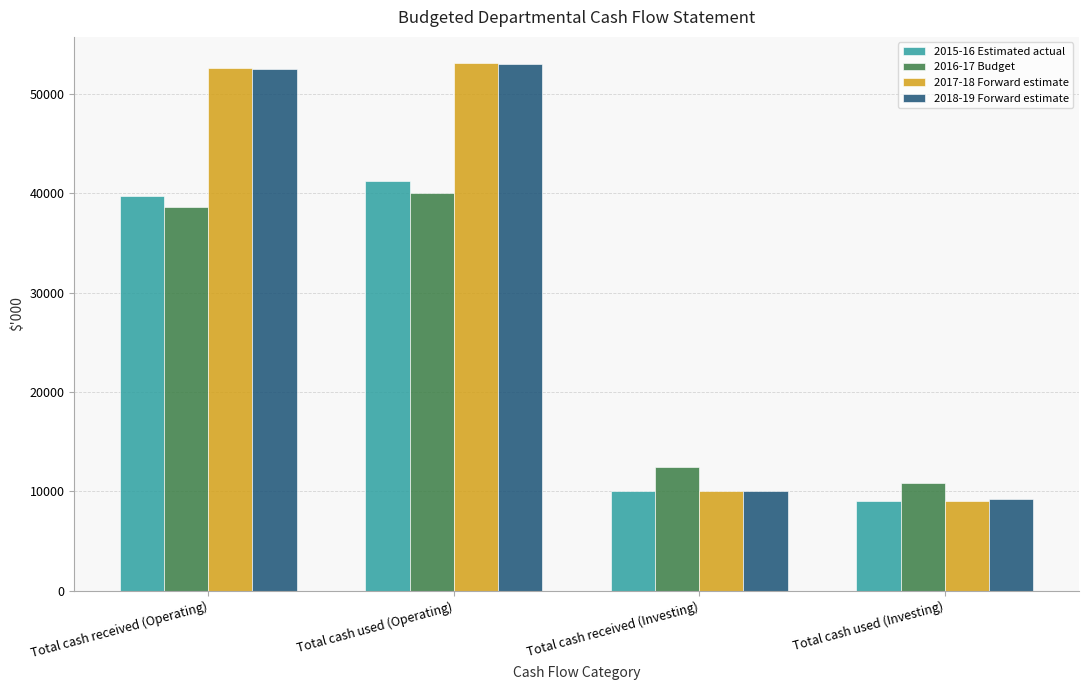

How many distinct data groups are displayed?

4